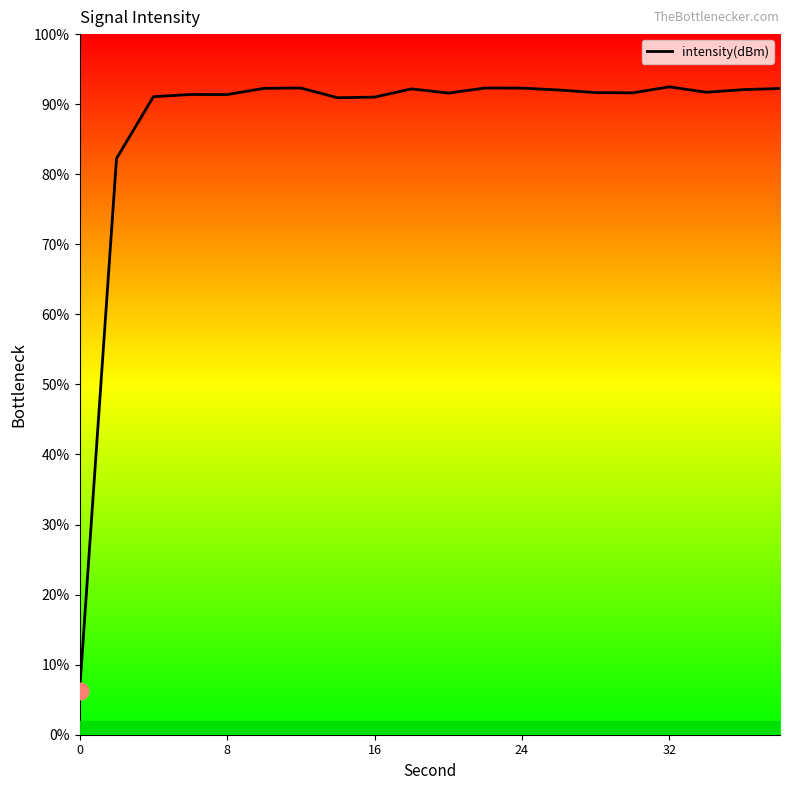

What is the difference between the maximum and minimum values?

86.2